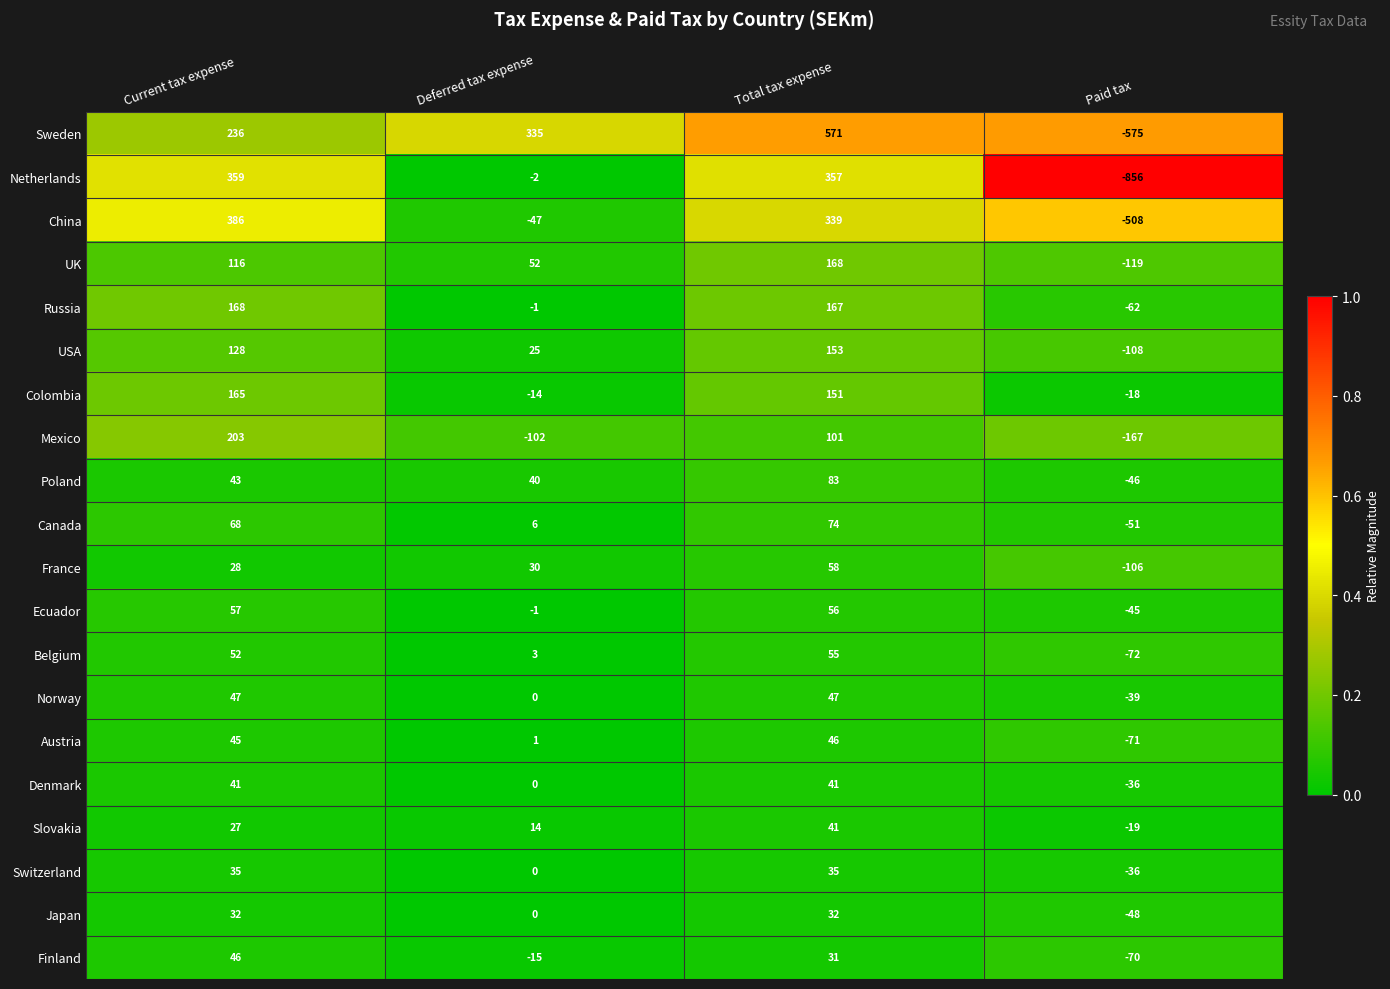

What is the approximate value of USA at Current tax expense, to the nearest 5?

130